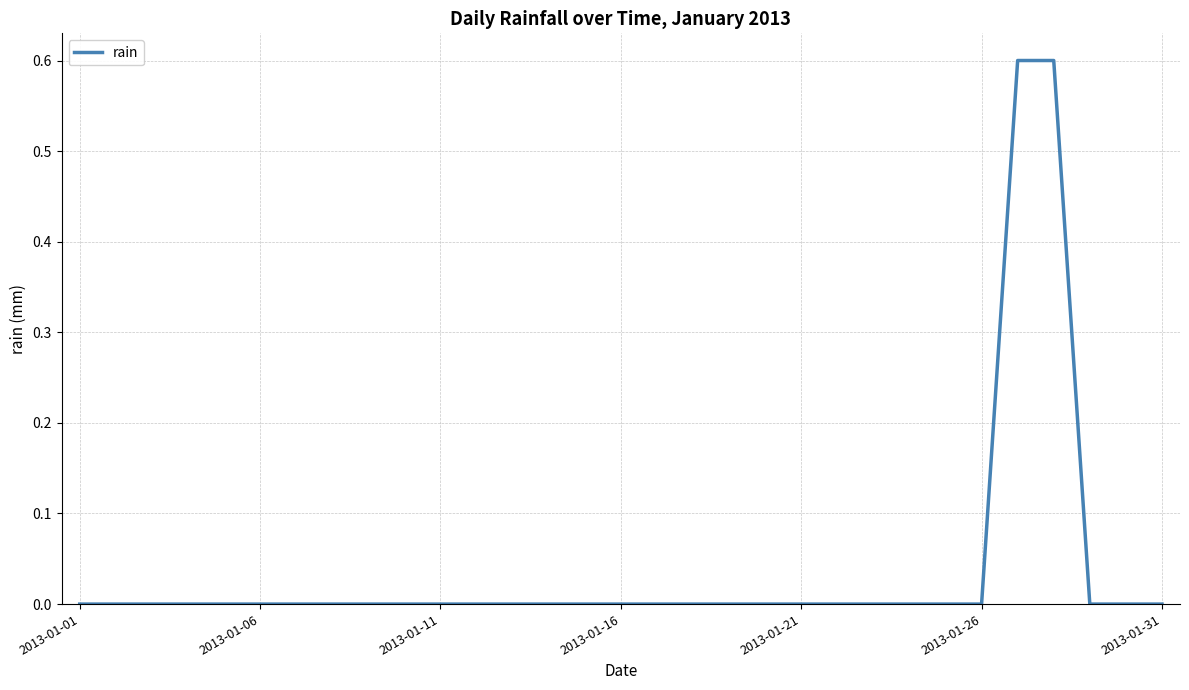

What is the difference between the maximum and minimum values?

0.6